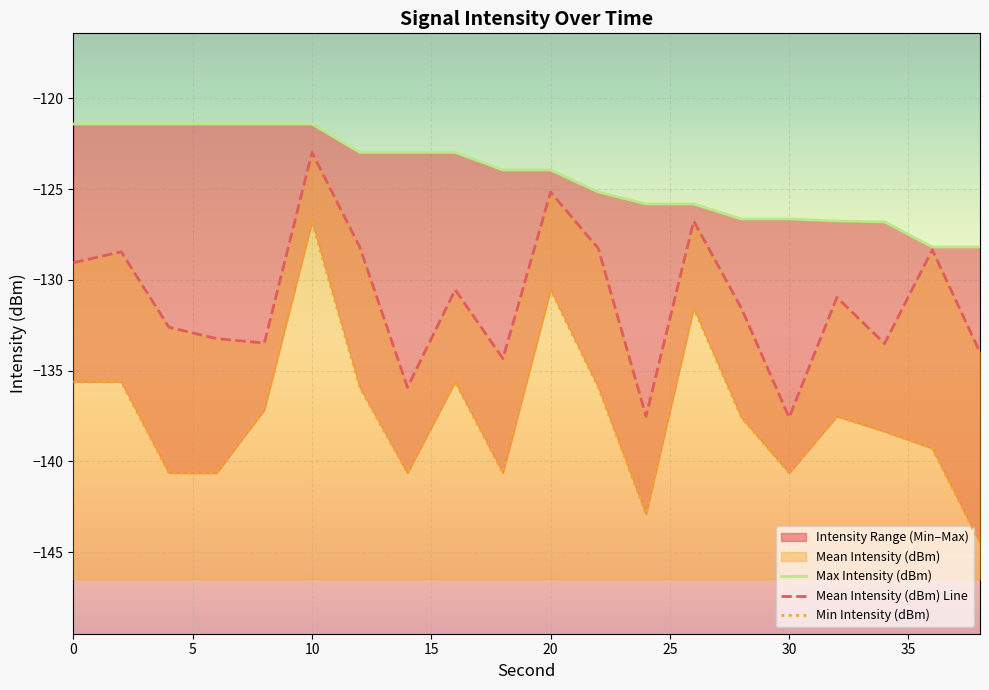

Which series has the largest total across all categories?

Max Intensity (dBm)